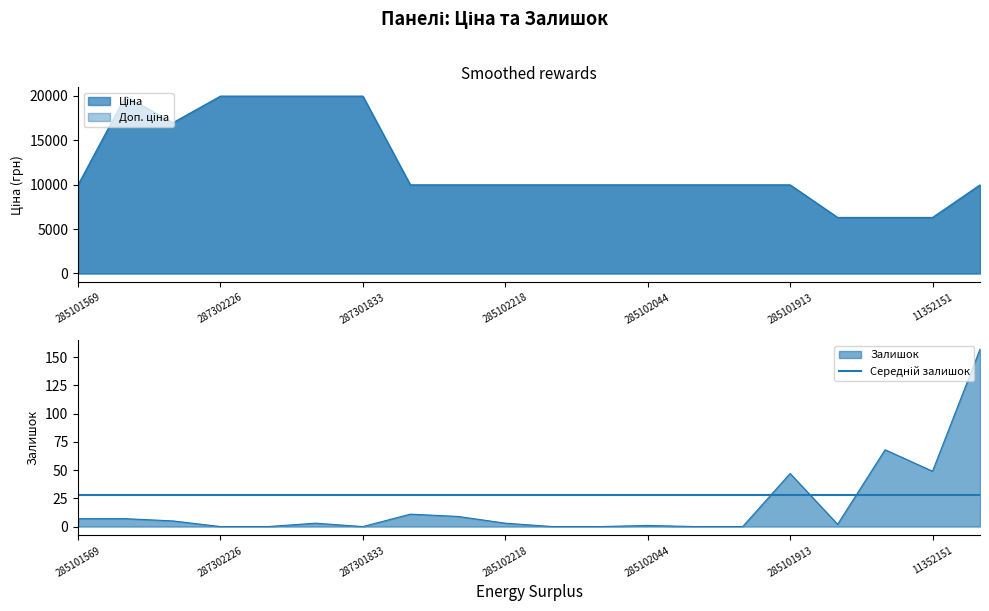

True or false: Ціна and Залишок intersect in this chart.

False